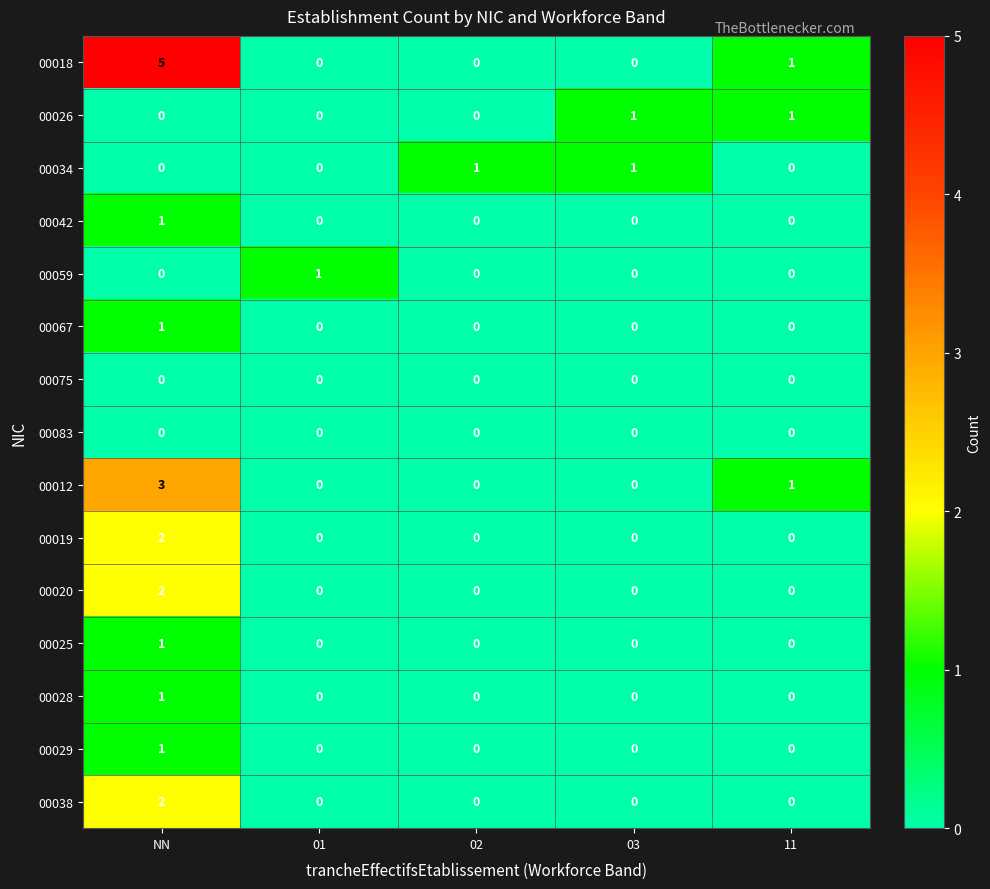

The value of 00075 at 03 is 0. True or false?

True